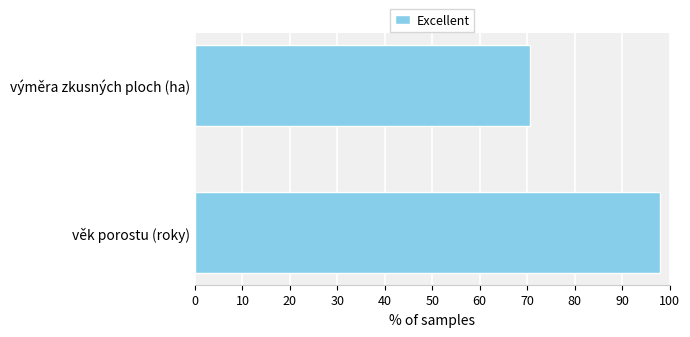

Reading bottom to top, transcribe all the data shown in this chart.

věk porostu (roky)=98.0	výměra zkusných ploch (ha)=70.6